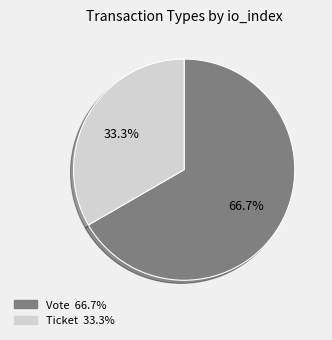

How many slices are in this pie chart?

2